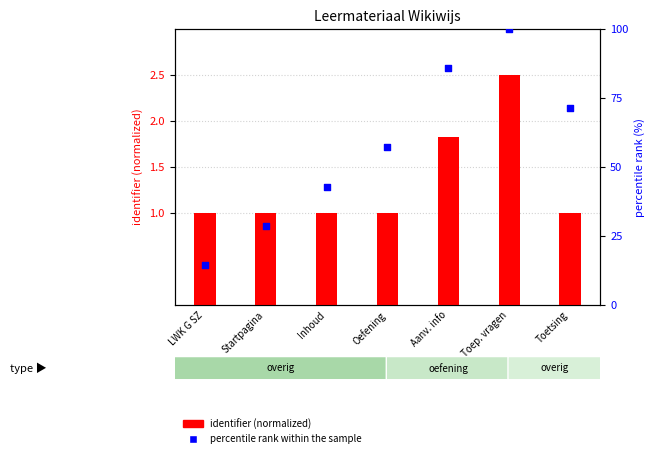

Which series has the largest Y range (max minus min)?

percentile rank within the sample